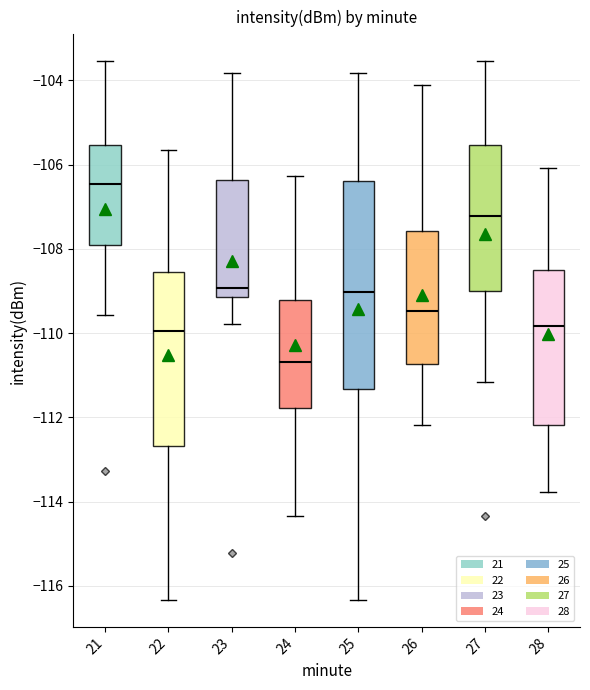

Where is the lower edge of the box at x = 23 on the y-axis? The values are not printed on the chart, so give them approximately, as read against the axis.

-109.2